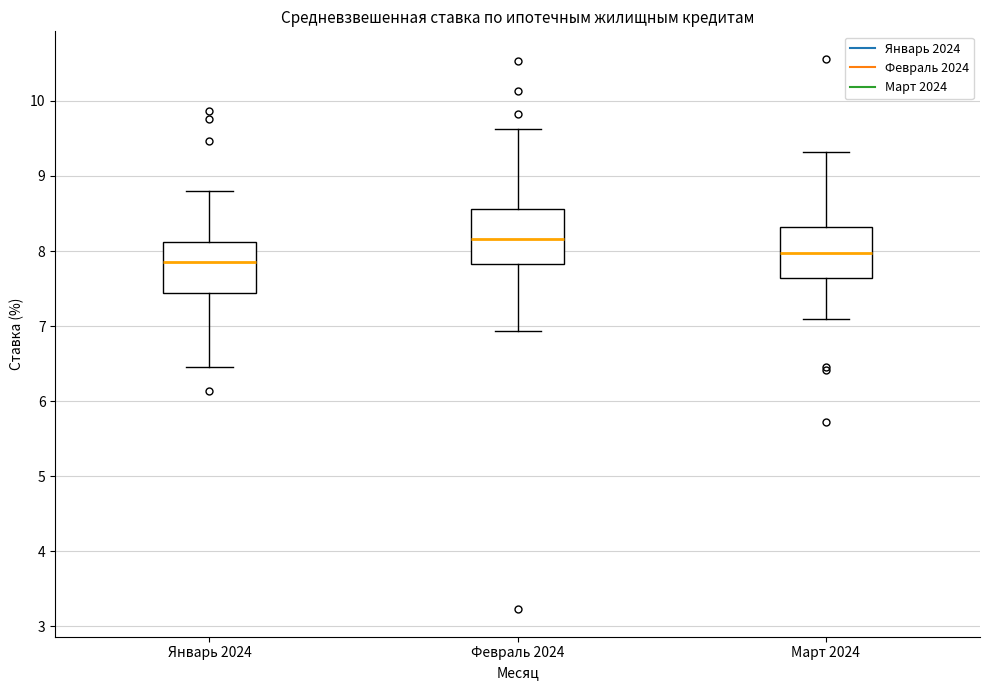

Reading left to right, read every box against the y-axis: the position of its median line, the range the box covers, and the ends of its whiskers. The values are not printed on the chart, so give them approximately, as read against the axis.

Январь 2024: median 7.9, box 7.4 to 8.1, whiskers 6.5 to 8.8
Февраль 2024: median 8.2, box 7.8 to 8.6, whiskers 6.9 to 9.6
Март 2024: median 8.0, box 7.6 to 8.3, whiskers 7.1 to 9.3